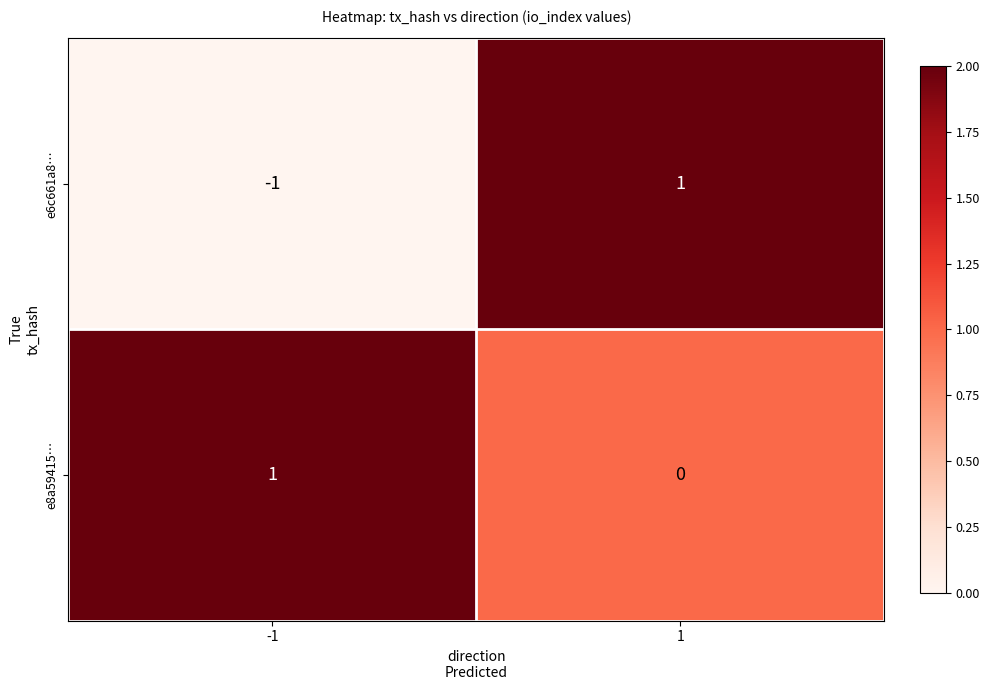

The e8a59415… series shows 1 at 1. True or false?

False